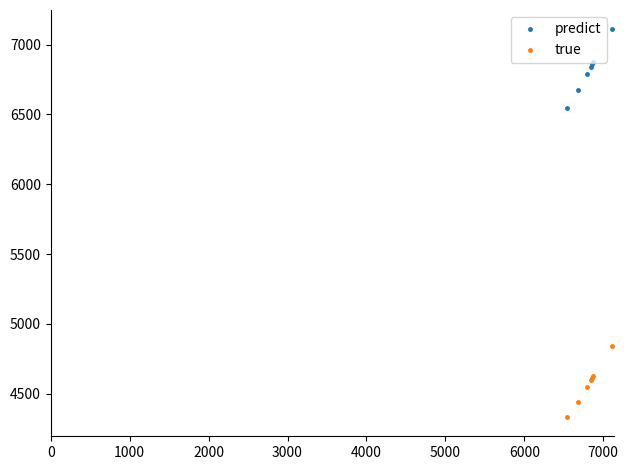

True or false: true has more than 0 points higher than both neighbors.

True